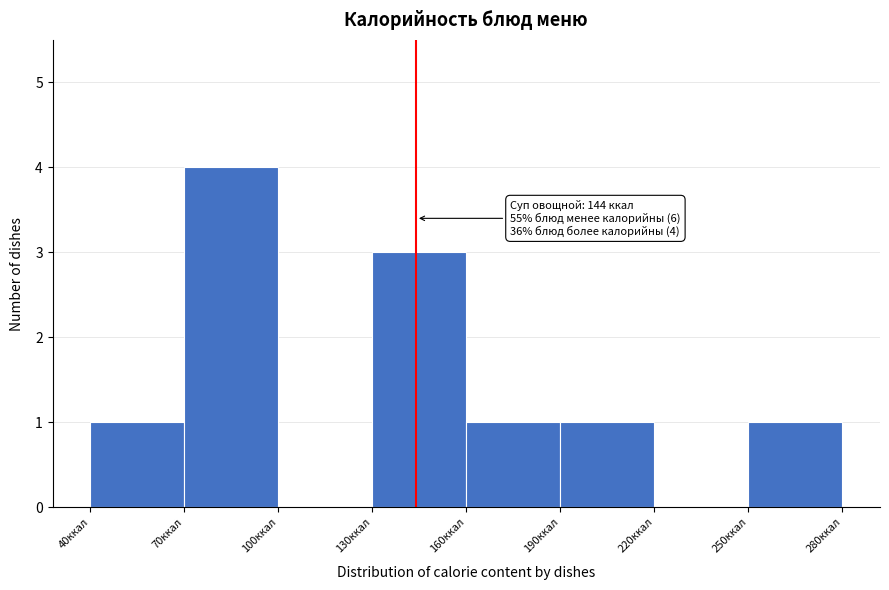

Over which range of the x-axis is the bar tallest?

70 to 100